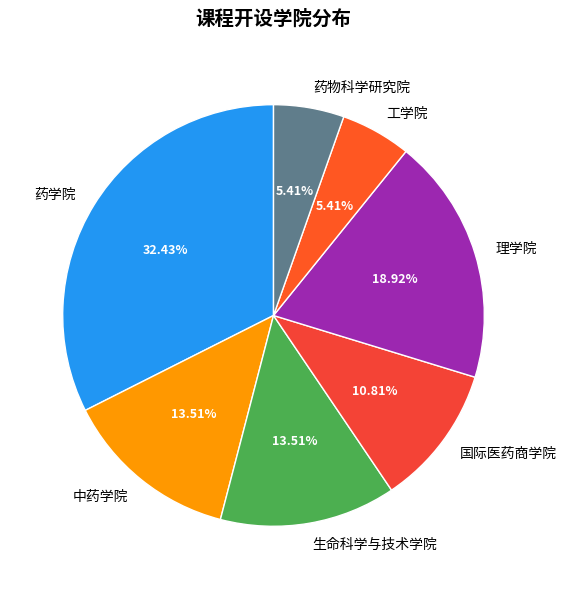

Combined, what portion of the pie is 工学院 and 药物科学研究院?

10.8%